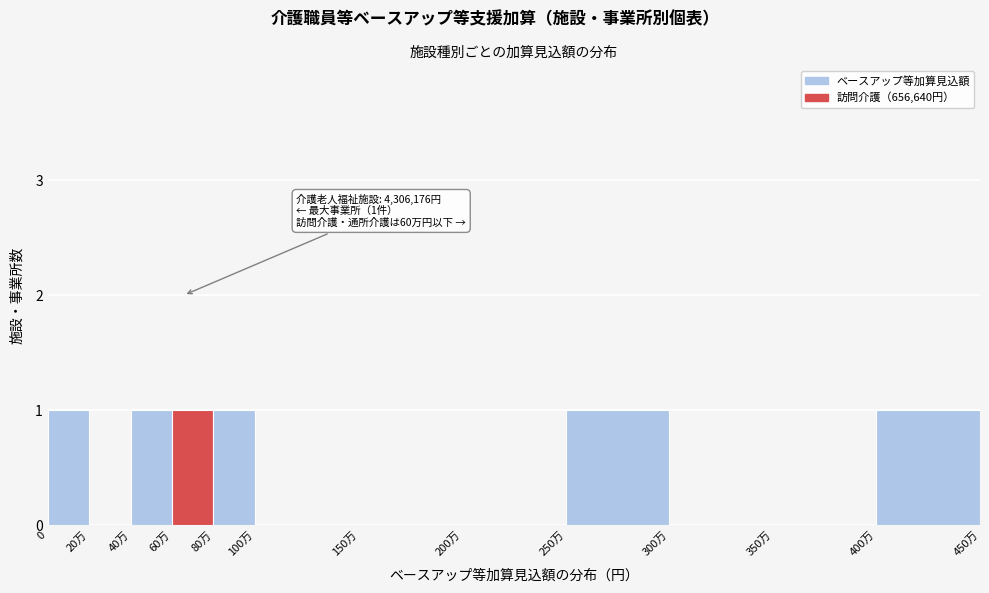

Reading left to right, extract all data points from this chart.

0=1	20万=0	40万=1	60万=1	80万=1	100万=0	150万=0	200万=0	250万=1	300万=0	350万=0	400万=1